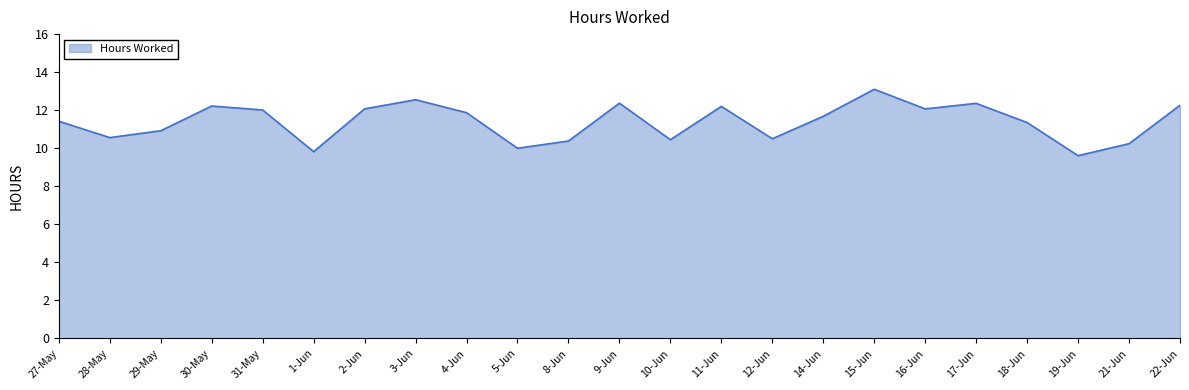

The value at 5-Jun is 10.0. True or false?

True